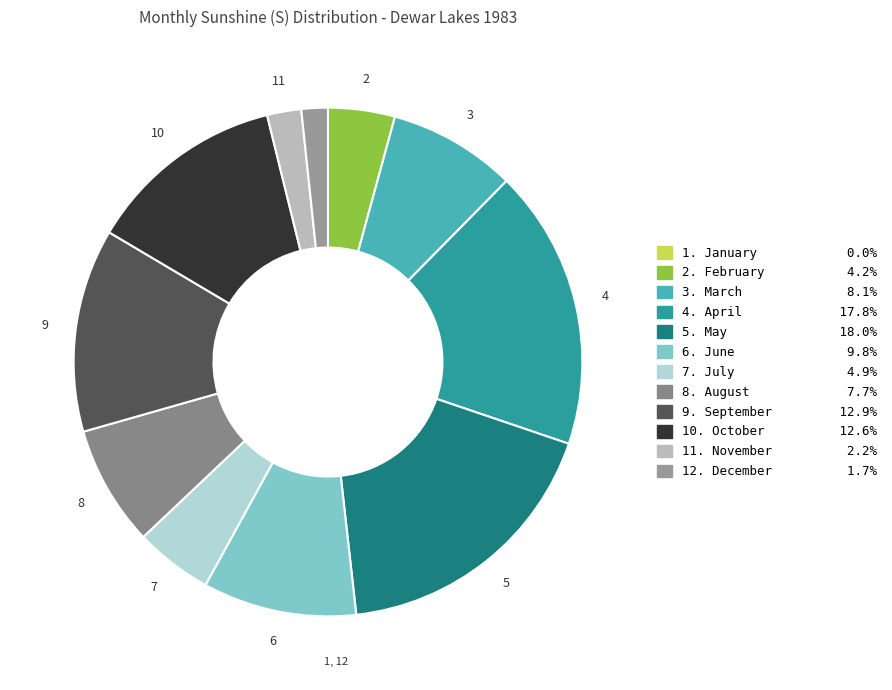

Which slice is the largest?

5